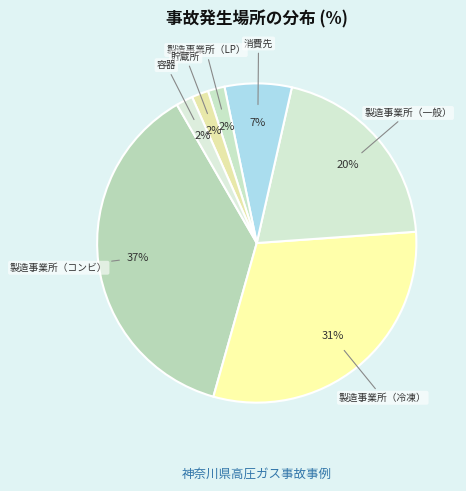

Which category has the biggest portion of the pie?

製造事業所（コンビ）